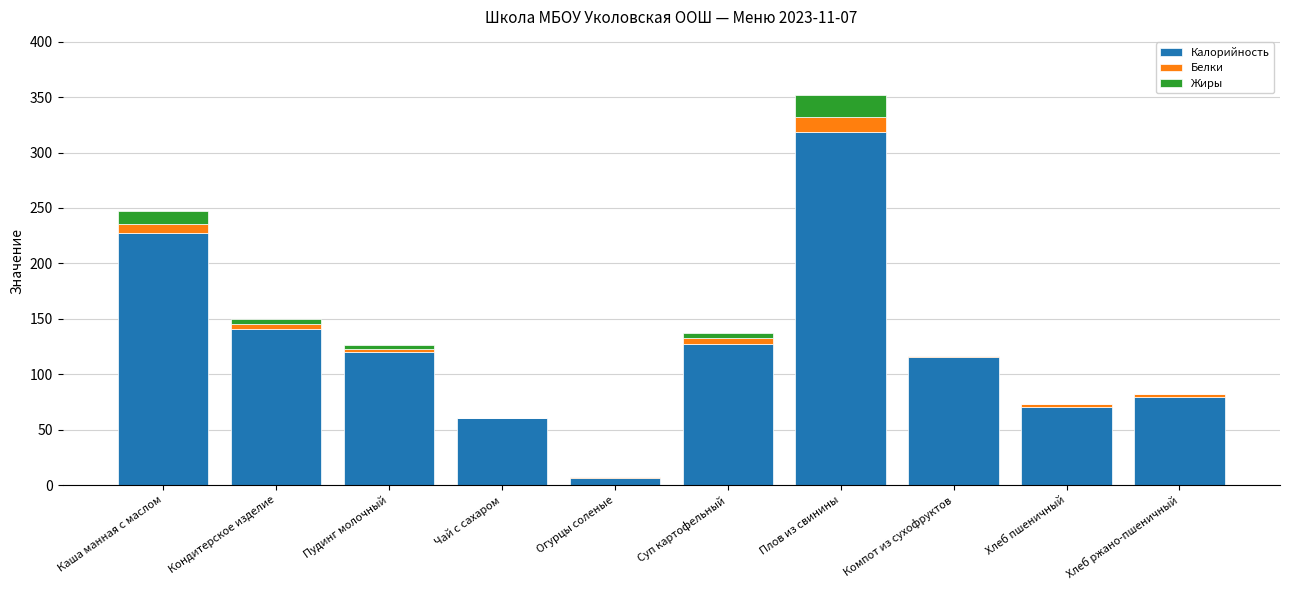

Are the bars horizontal?

No